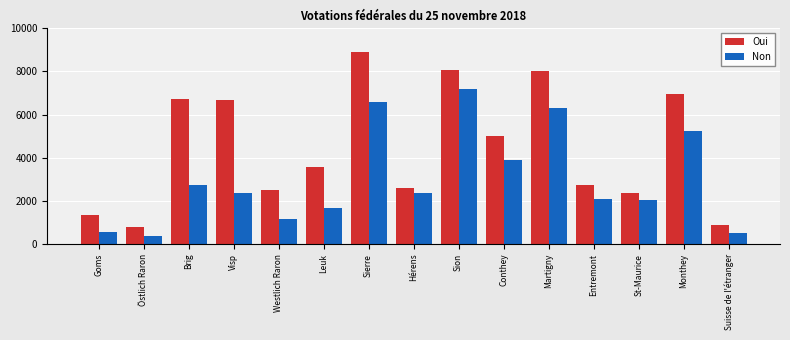

What is the label of the 4th bar from the left?

Visp